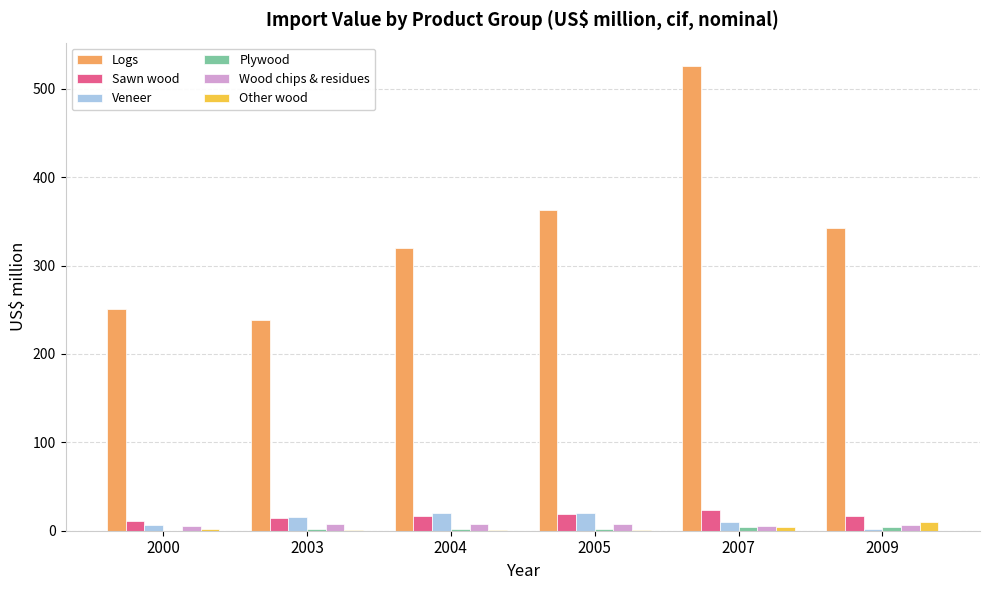

Which series changed the most between 2000 and 2005?

Logs